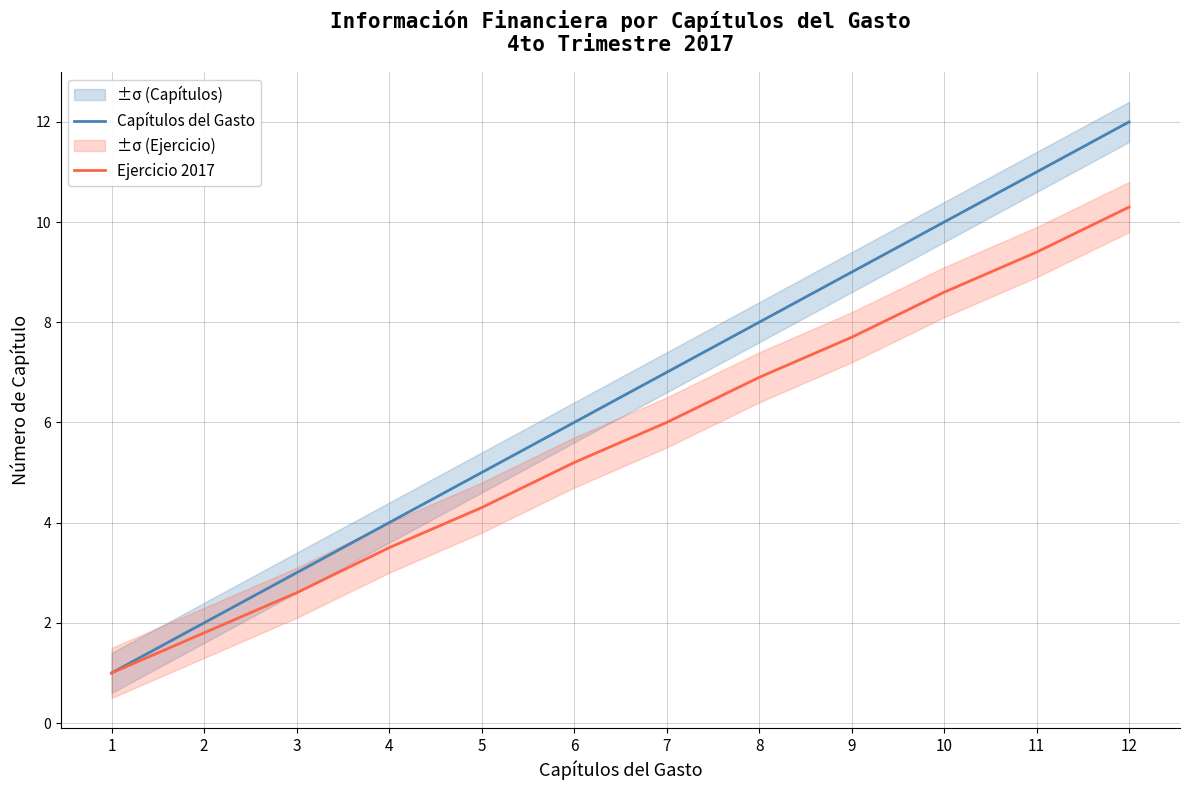

At which label is Capítulos del Gasto closest to 6?

6